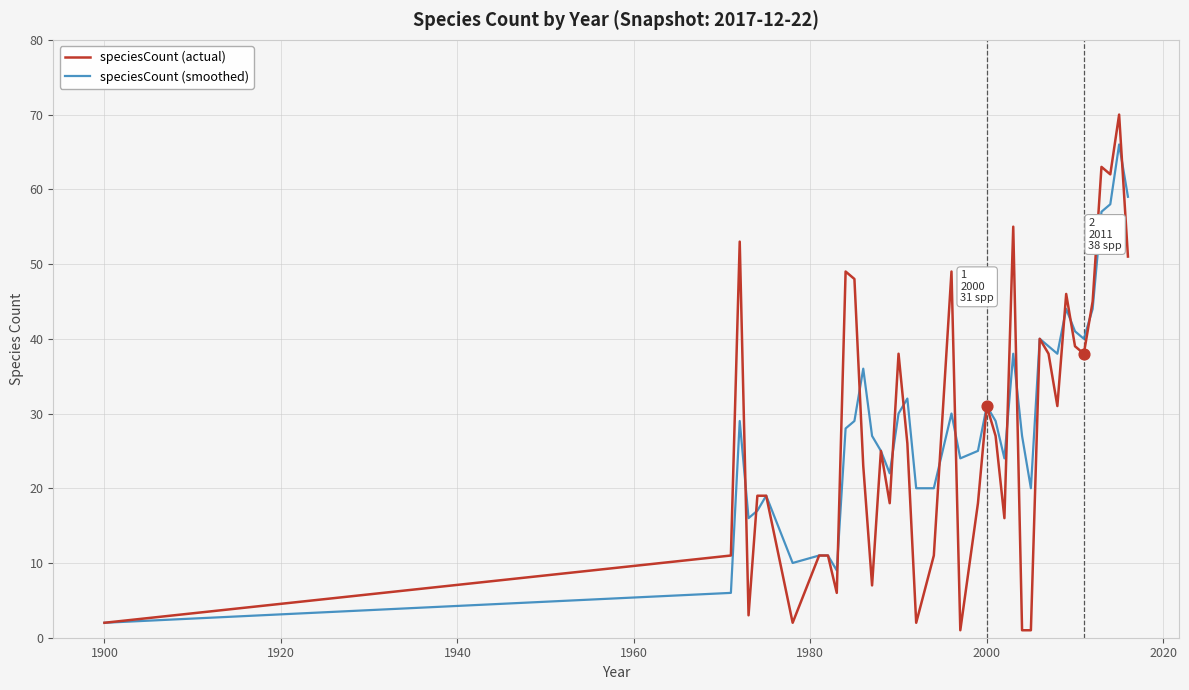

Which series has the largest range (max minus min)?

speciesCount (actual)